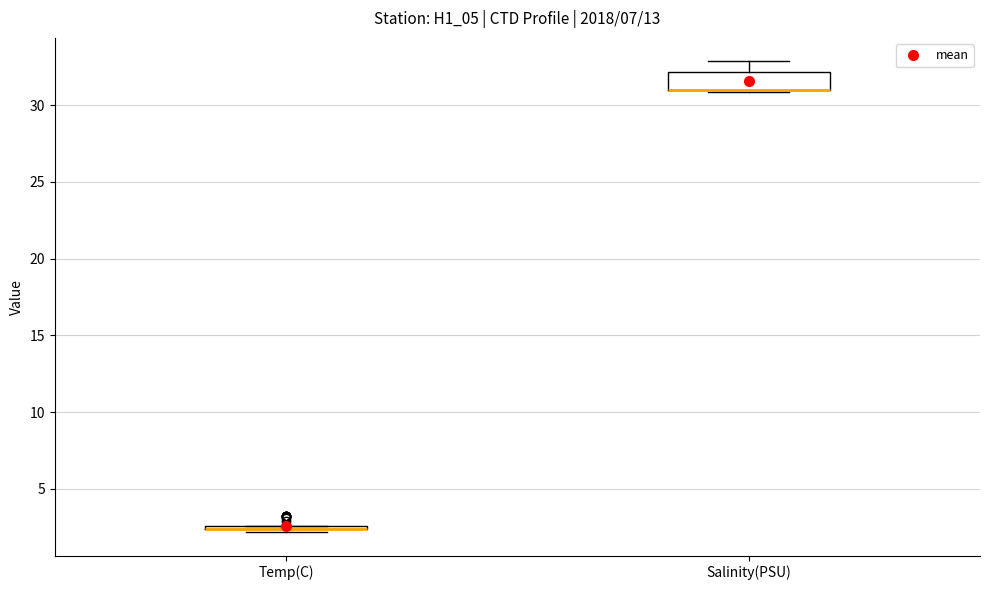

Reading left to right, read every box against the y-axis: the position of its median line, the range the box covers, and the ends of its whiskers. The values are not printed on the chart, so give them approximately, as read against the axis.

Temp(C): box collapsed to a line at 2.5, whiskers 2.0 to 2.5
Salinity(PSU): median 31.0 (drawn on the box's lower edge), box 31.0 to 32.0, whiskers 31.0 to 33.0